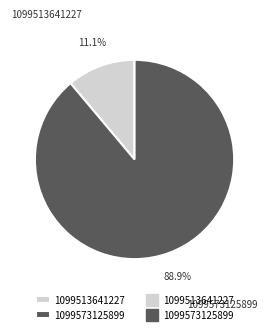

Which category has the biggest portion of the pie?

1099573125899